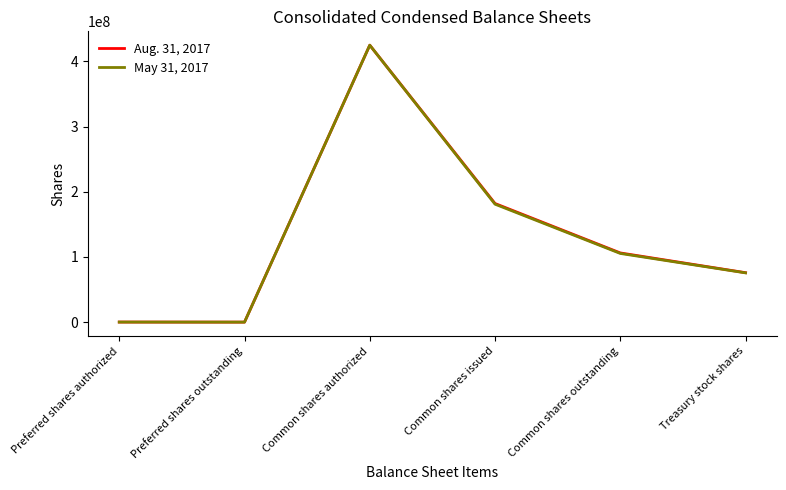

What is the sum of the May 31, 2017 values at Preferred shares authorized and Common shares issued?

181092605